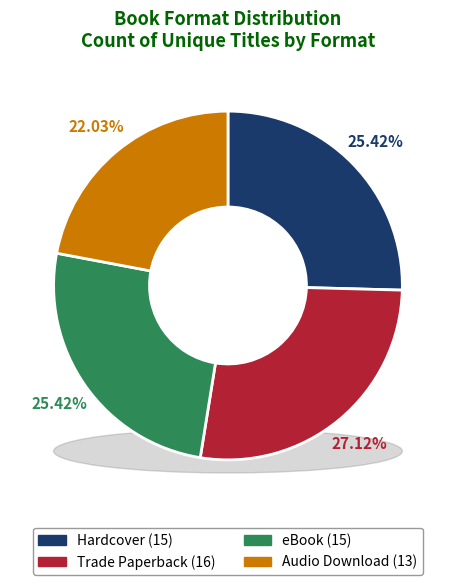

To the nearest percent, what is the combined percentage of Audio Download and Hardcover?

47%